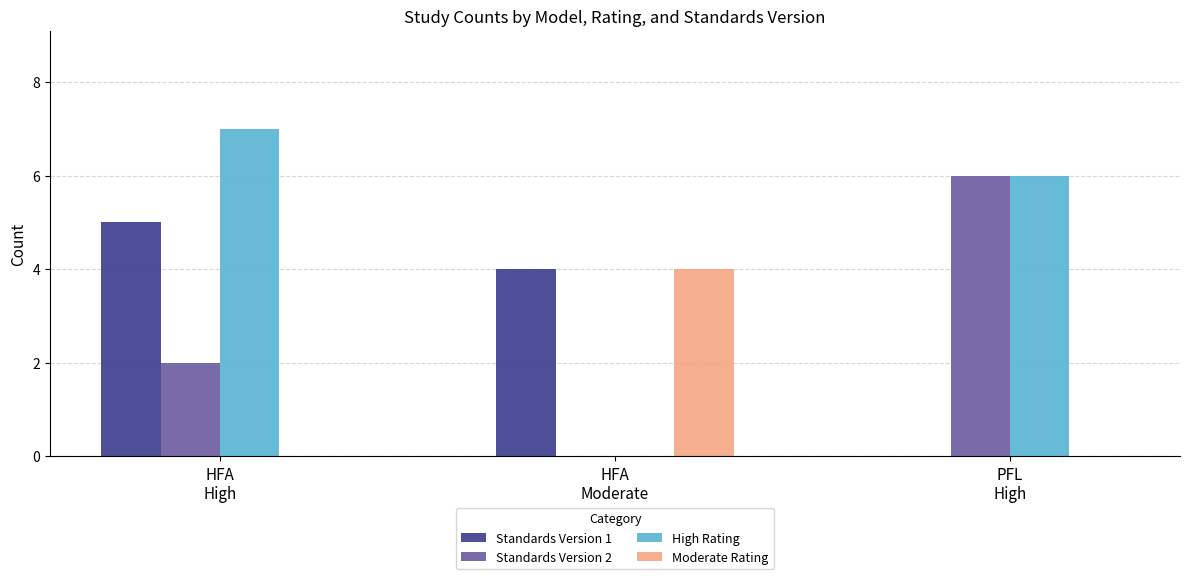

The Standards Version 2 series shows 0 at HFA
Moderate. True or false?

True